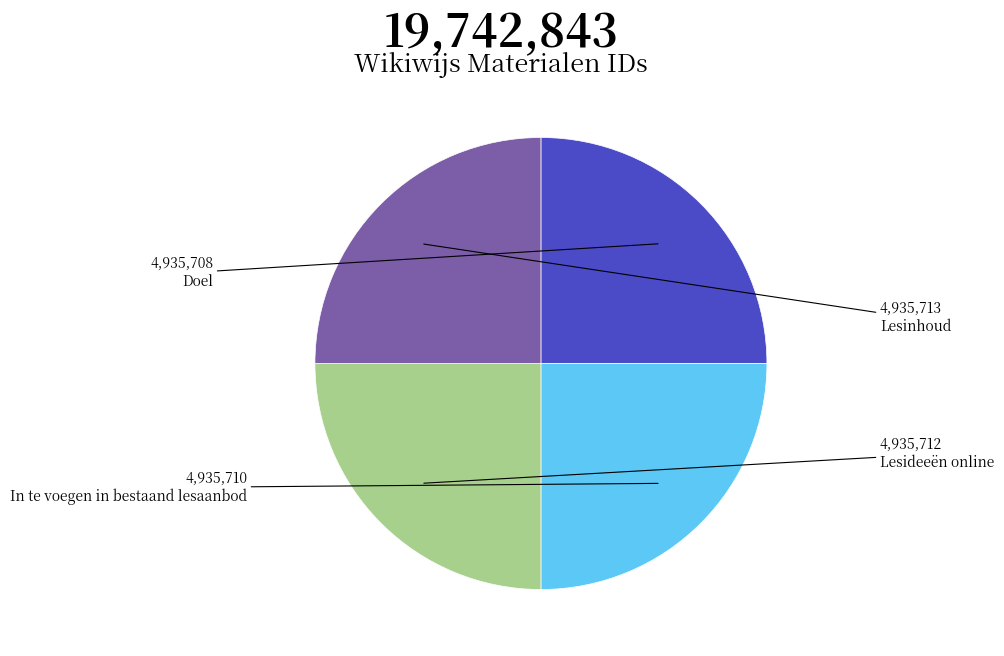

How many segments does this pie chart have?

4